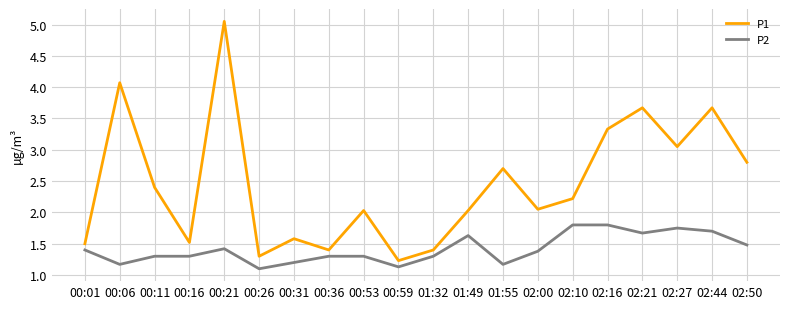

What are all the series names shown in the legend?

P1, P2